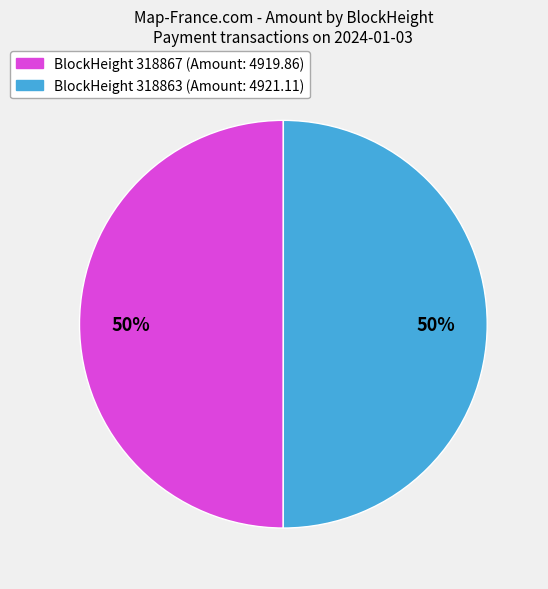

How many slices are in this pie chart?

2